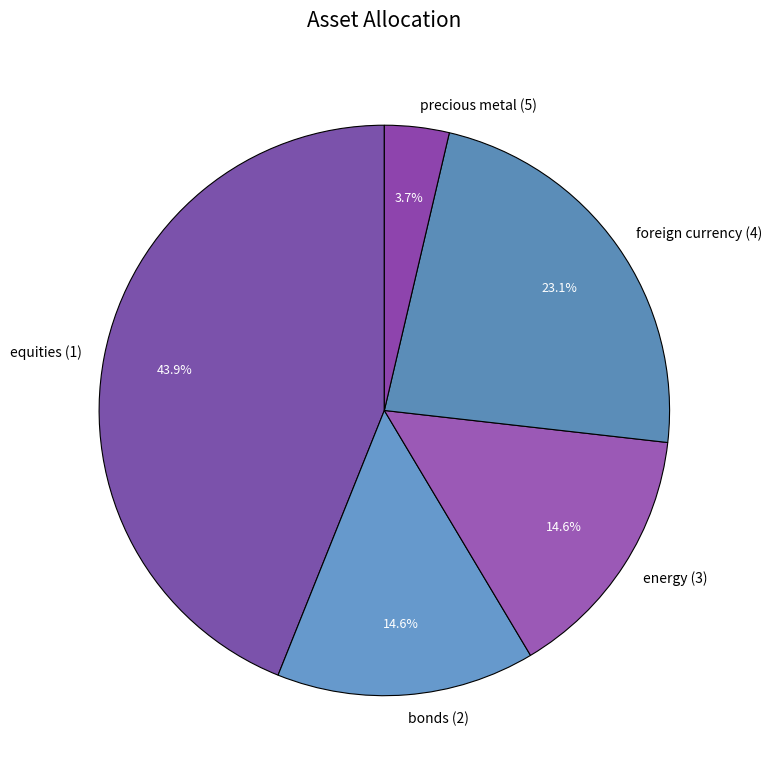

How many slices are in this pie chart?

5